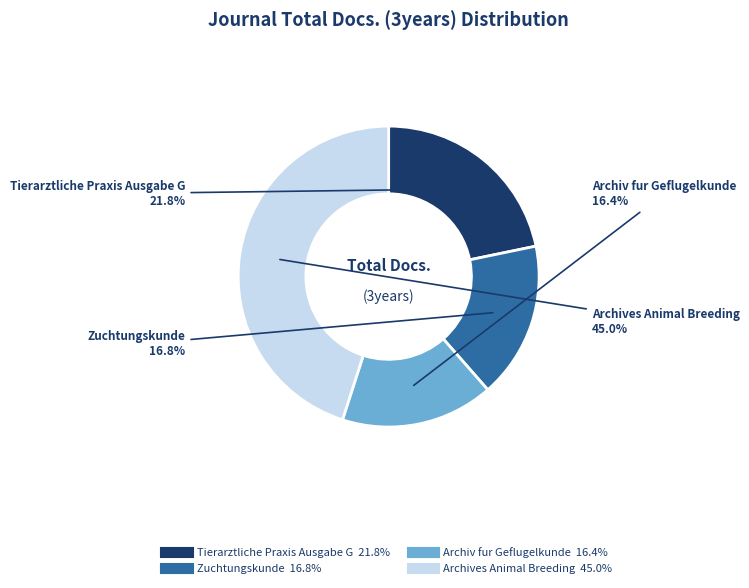

Is it true that Zuchtungskunde is 17% of the pie?

True